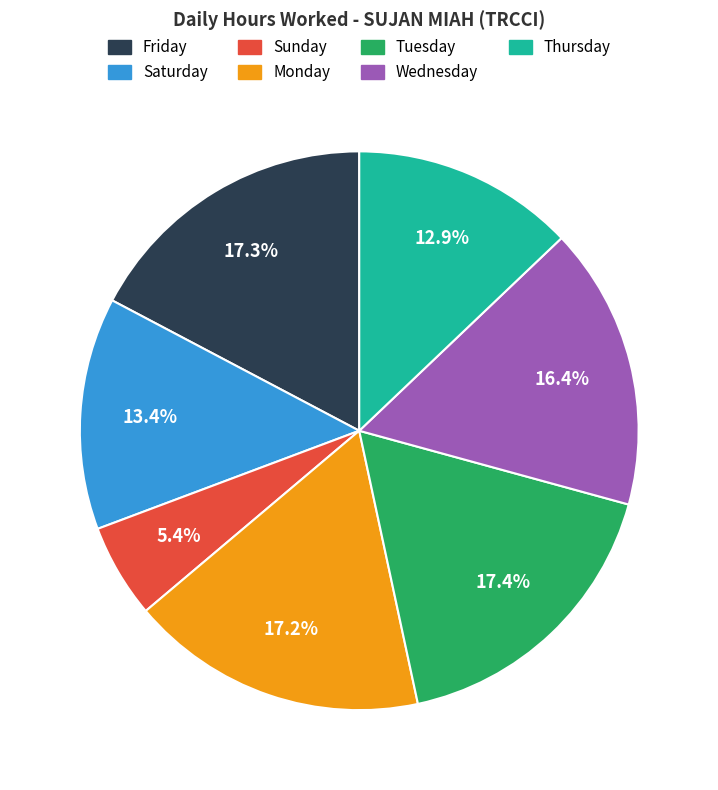

Is there a majority slice in this chart?

No